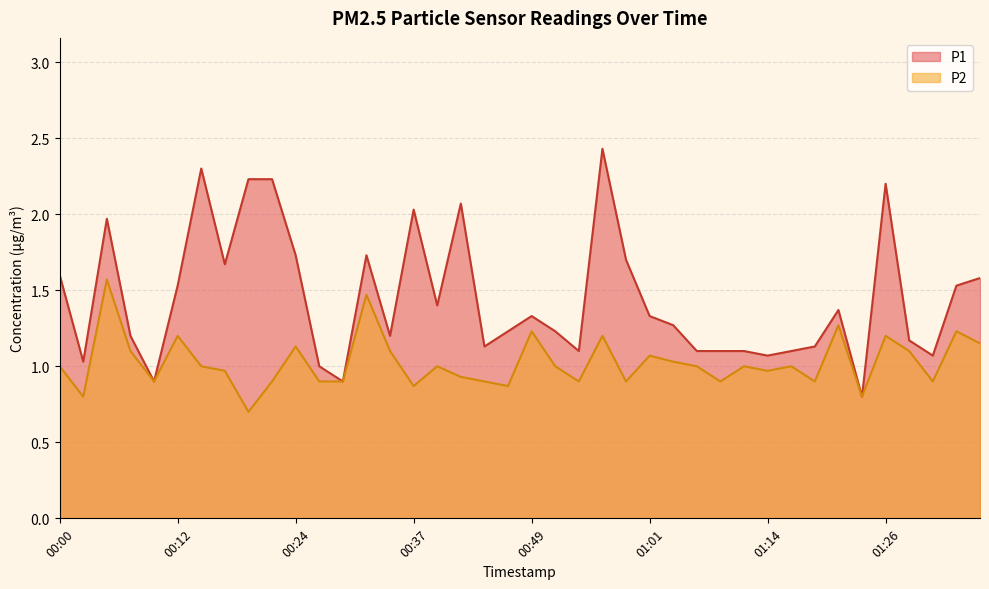

What is the difference between the maximum and second lowest values in the P2 series?

0.8